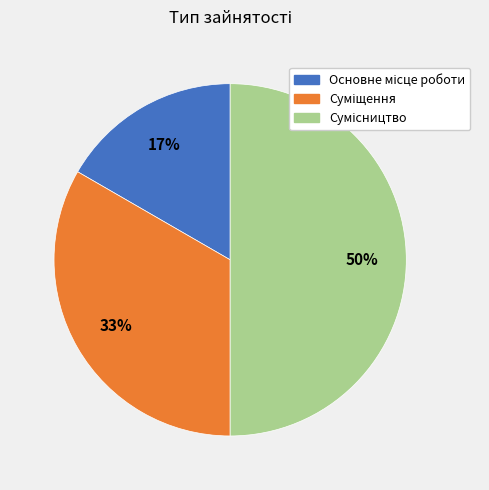

Count the number of slices in the pie.

3